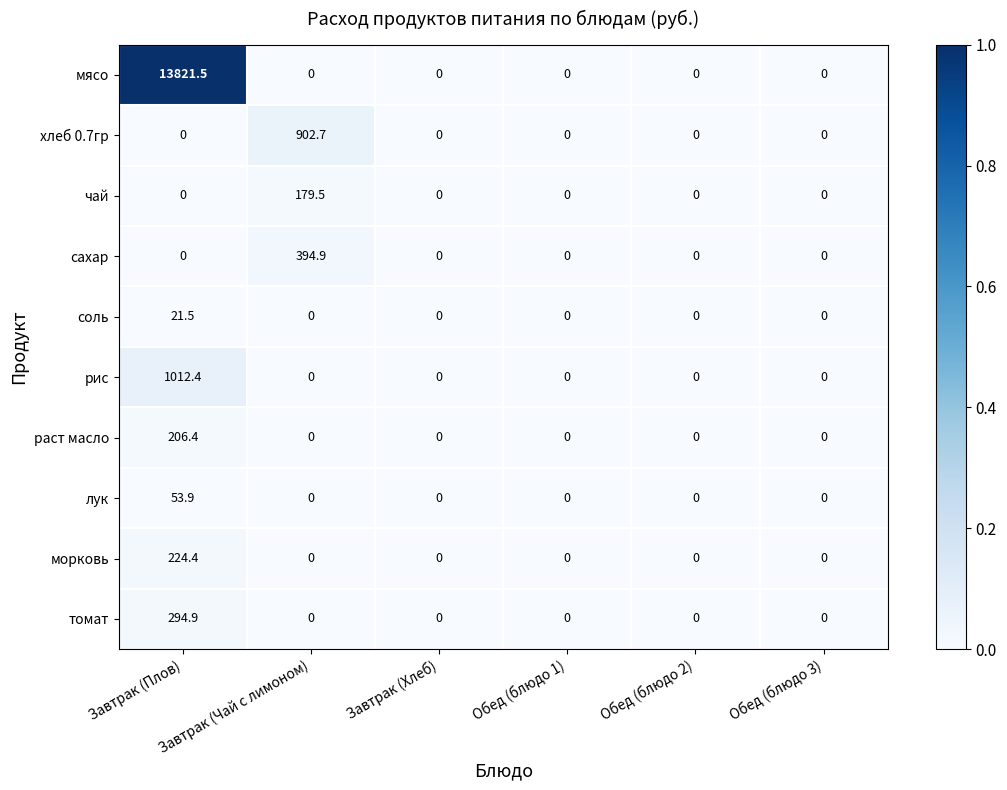

Which series has the largest range (max minus min)?

мясо